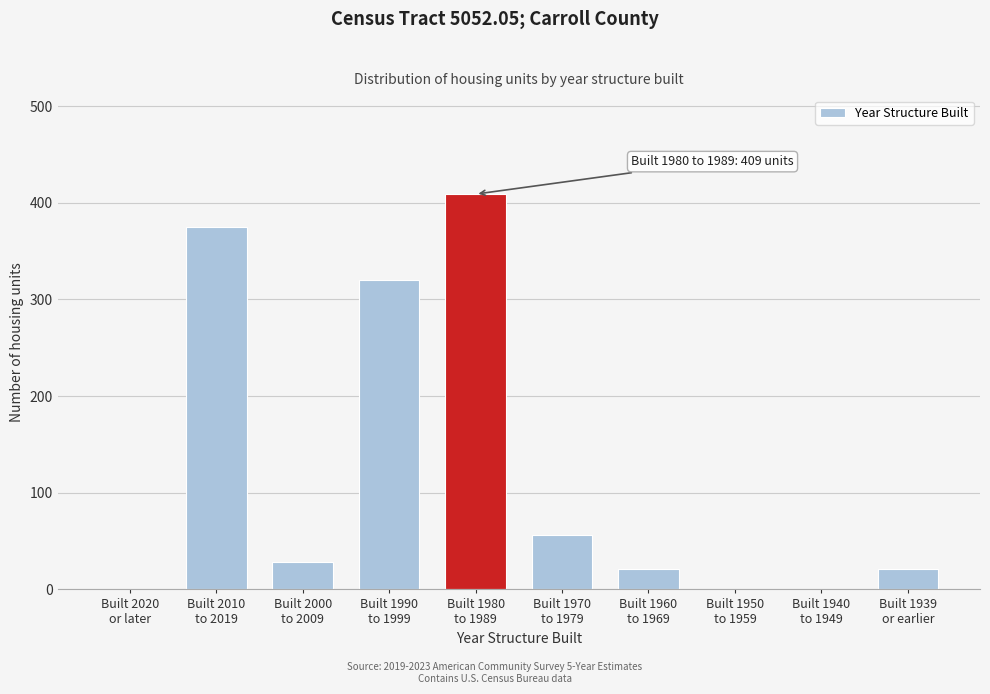

What is the maximum value shown in the chart?

409